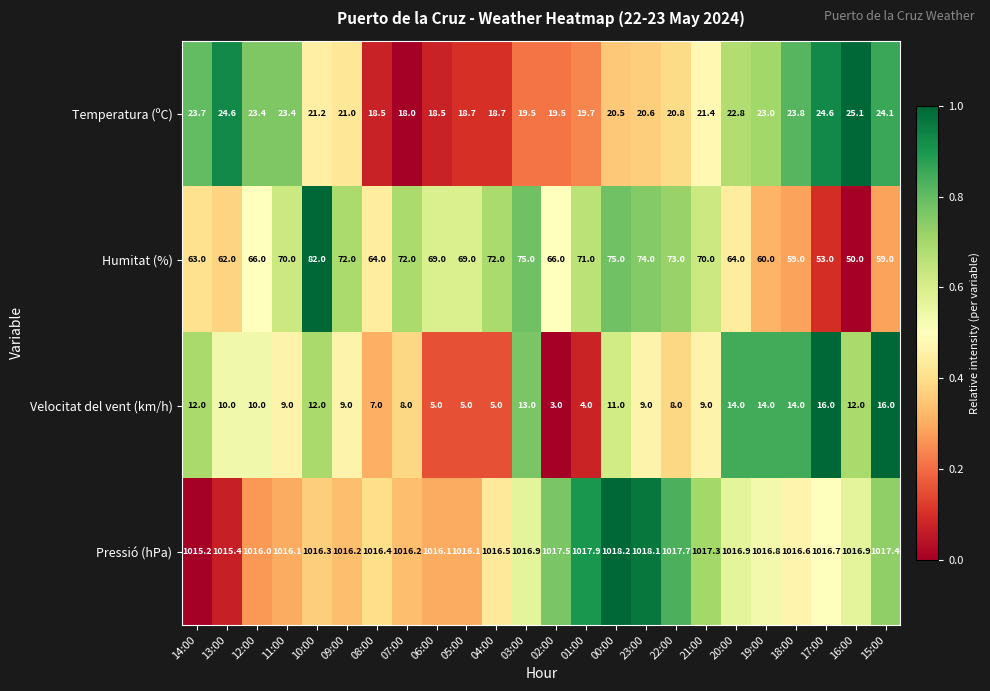

Which series has the largest range (max minus min)?

Humitat (%)